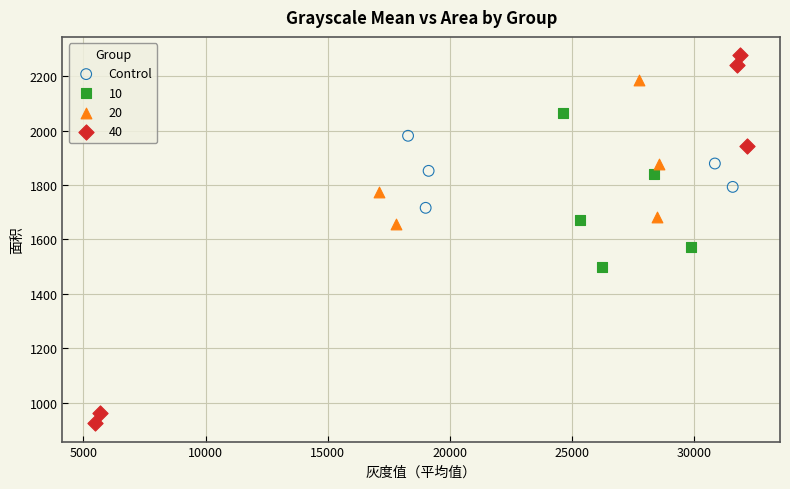

Which series reaches the minimum Y coordinate?

40